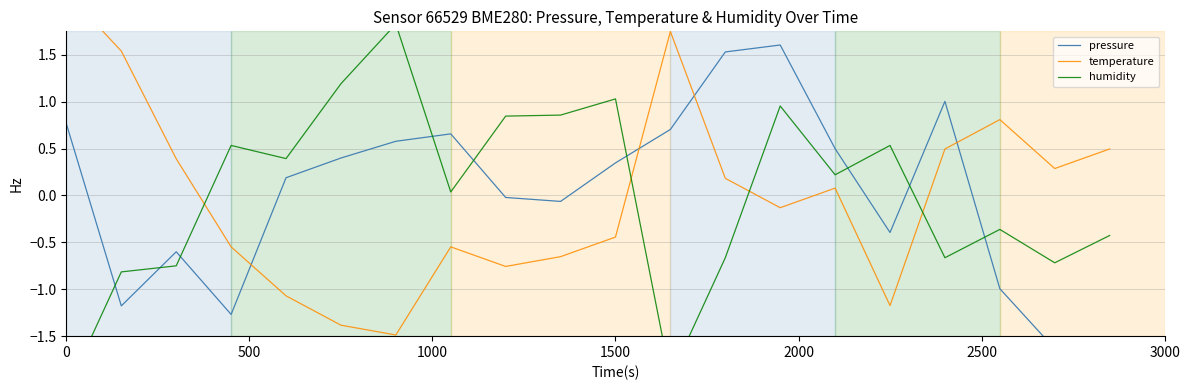

How many categories are shown in the chart?

20